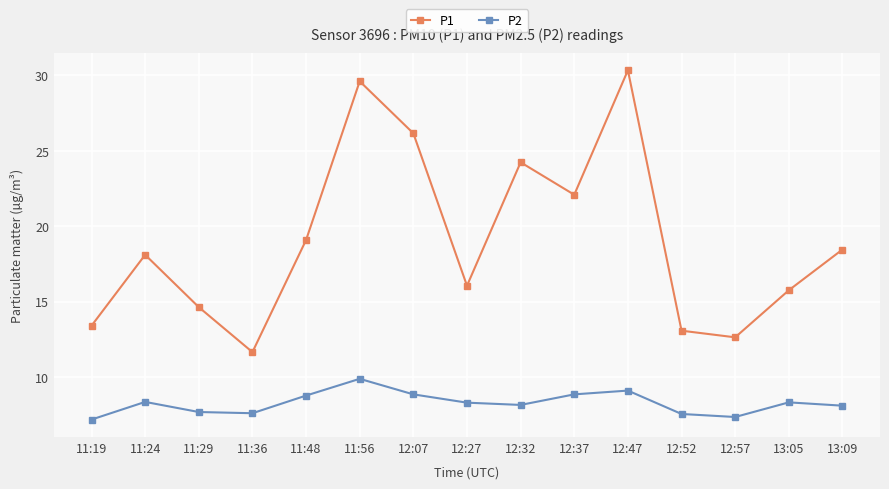

At how many categories does at least one series exceed 28?

2